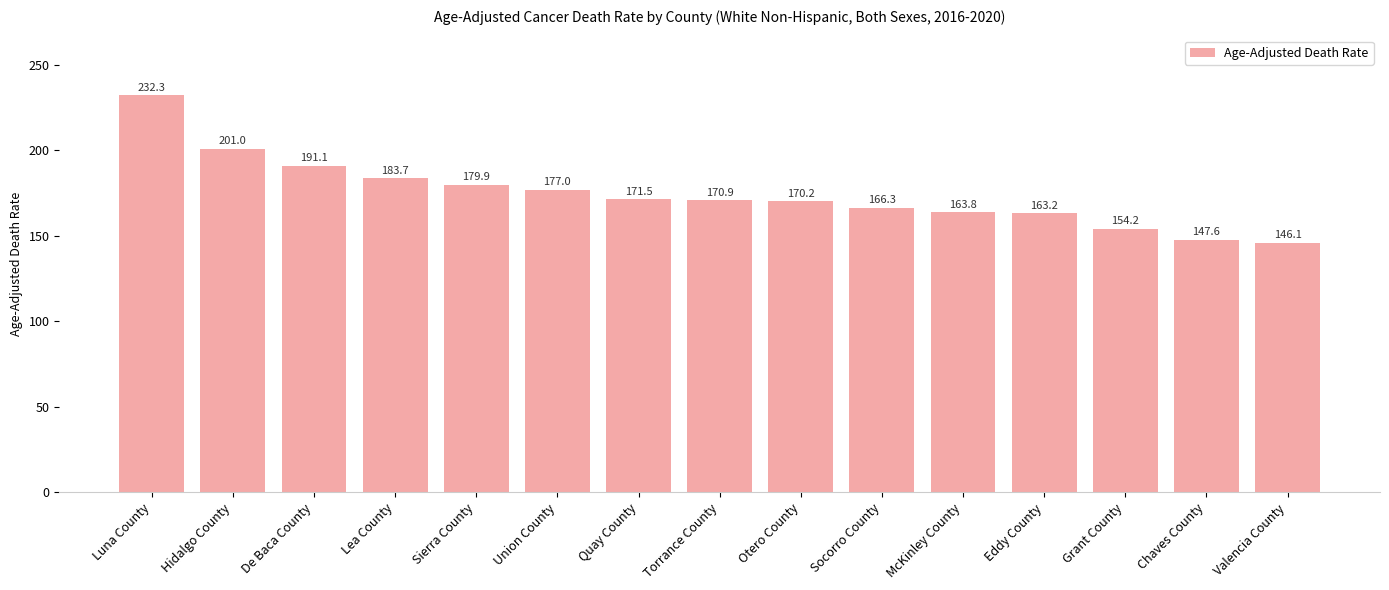

What position from the right is McKinley County?

5